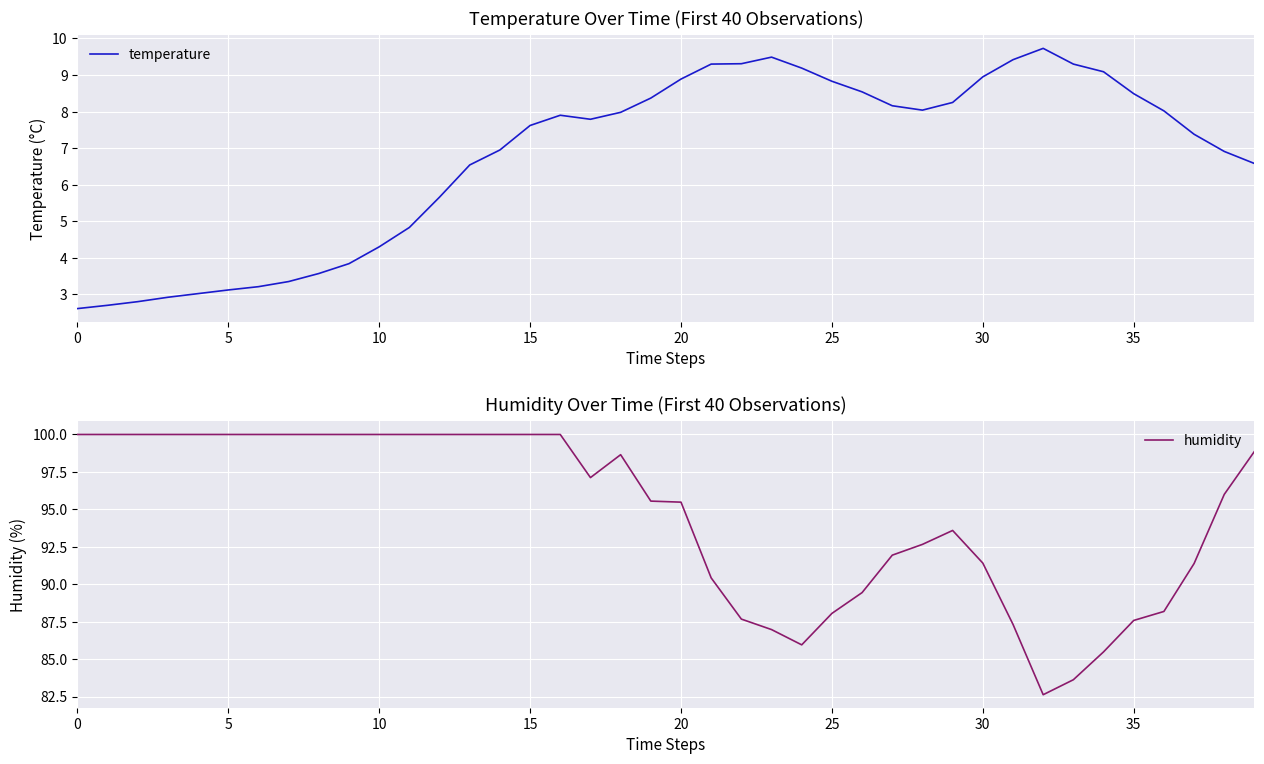

How many lines are shown in the chart?

2